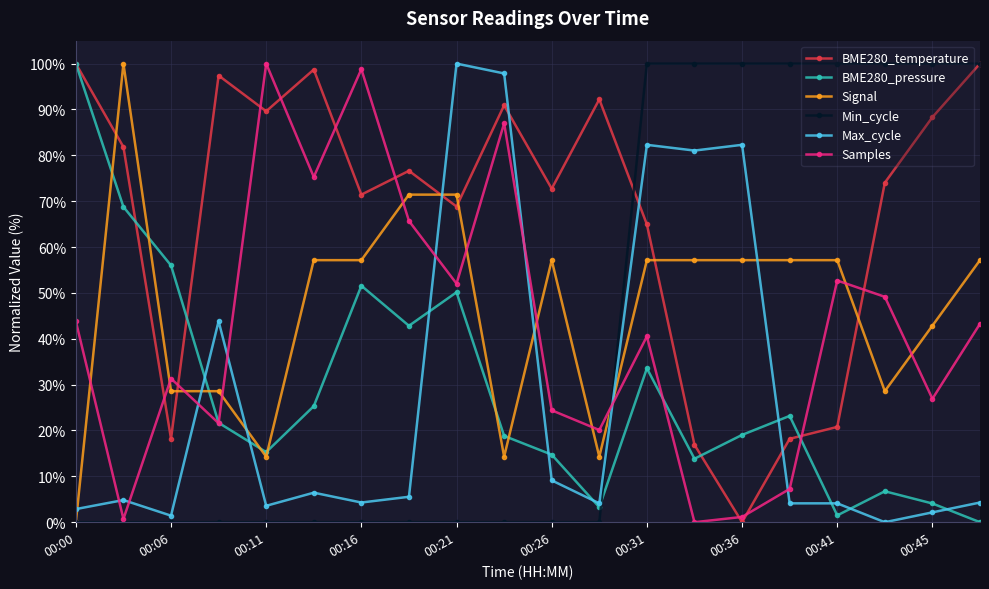

Which series ends up on top after the final intersection of BME280_temperature and Signal?

BME280_temperature